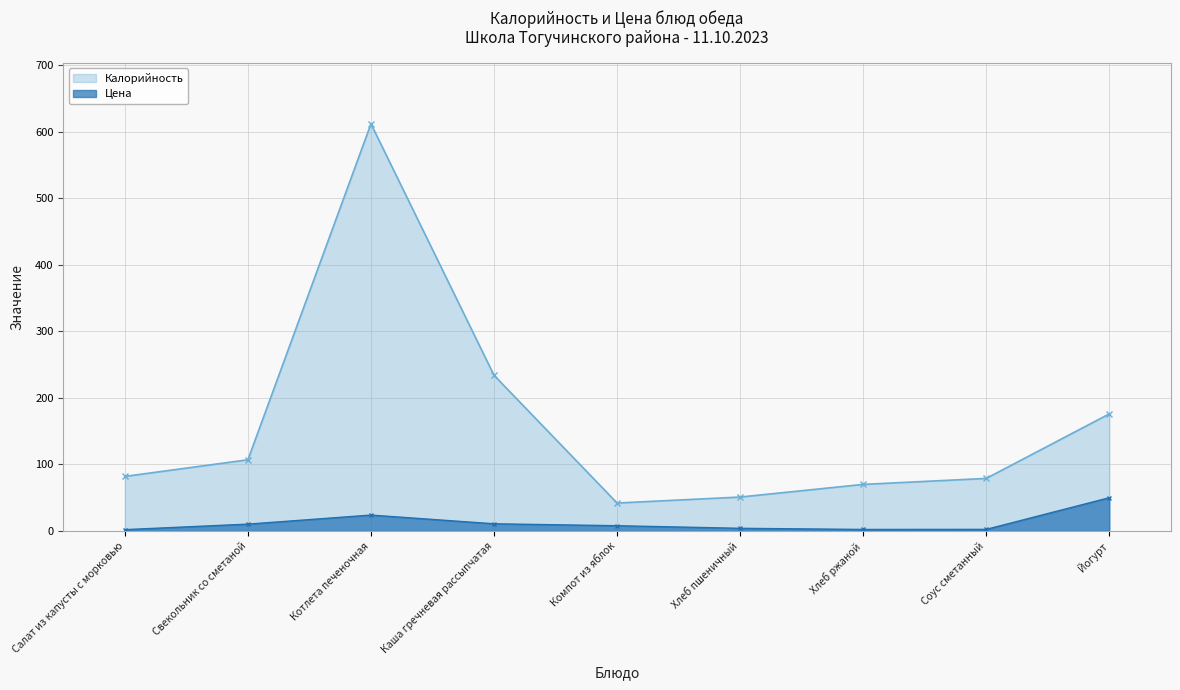

True or false: Калорийность and Цена intersect in this chart.

False